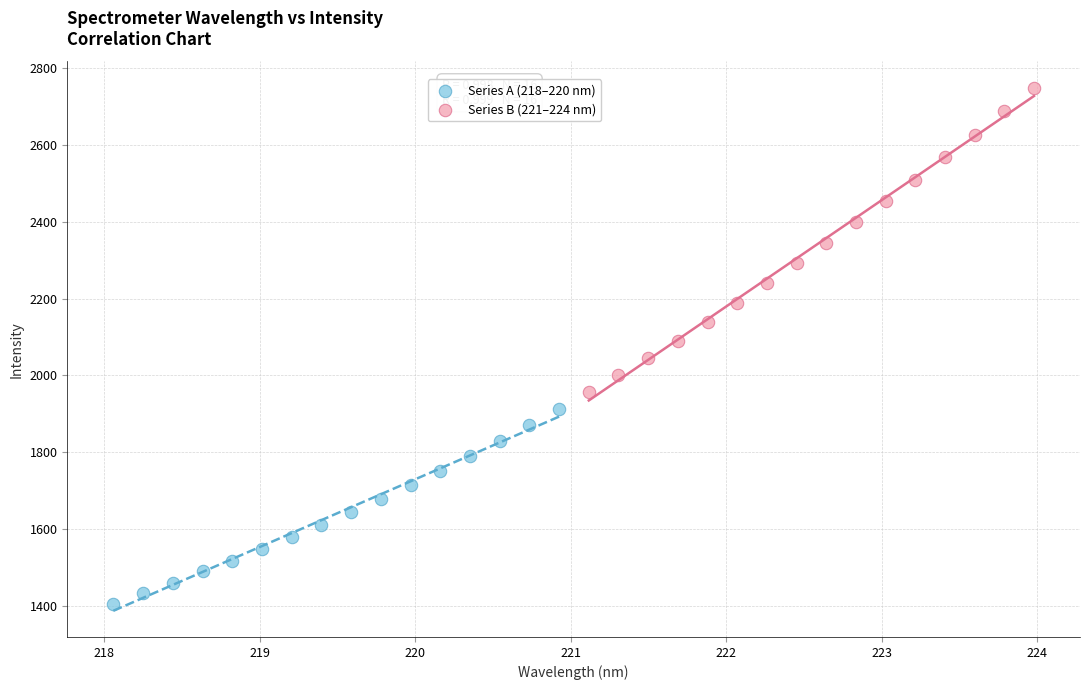

Which series reaches the maximum Y coordinate?

Series B (221–224 nm)